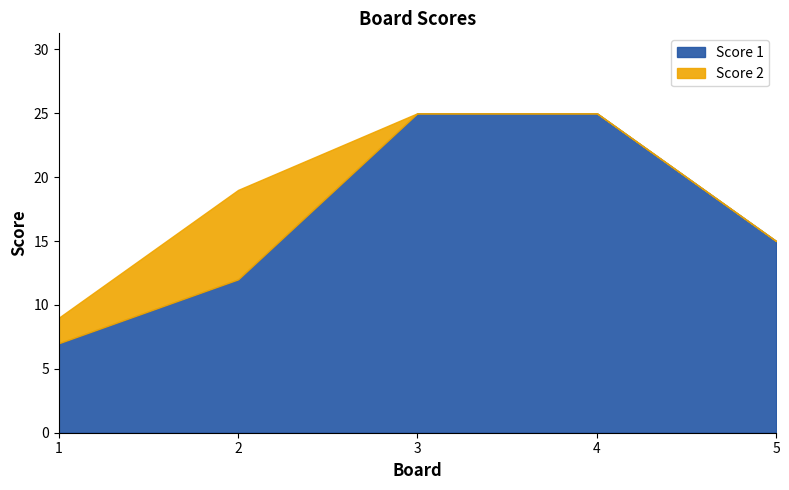

What is the approximate value of Score 1 at 4, to the nearest 10?

20